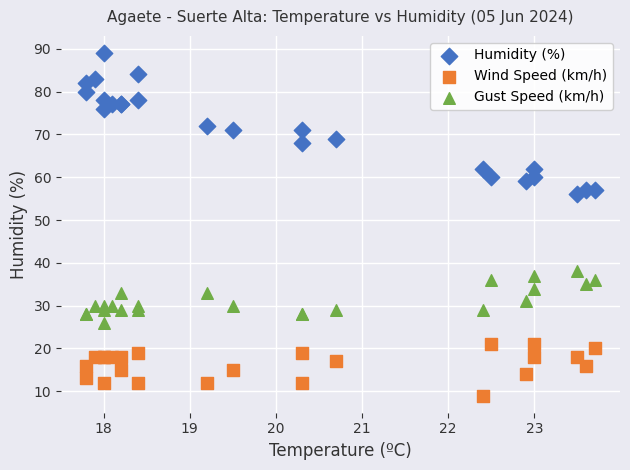

Which series contains the lowest Y value?

Wind Speed (km/h)